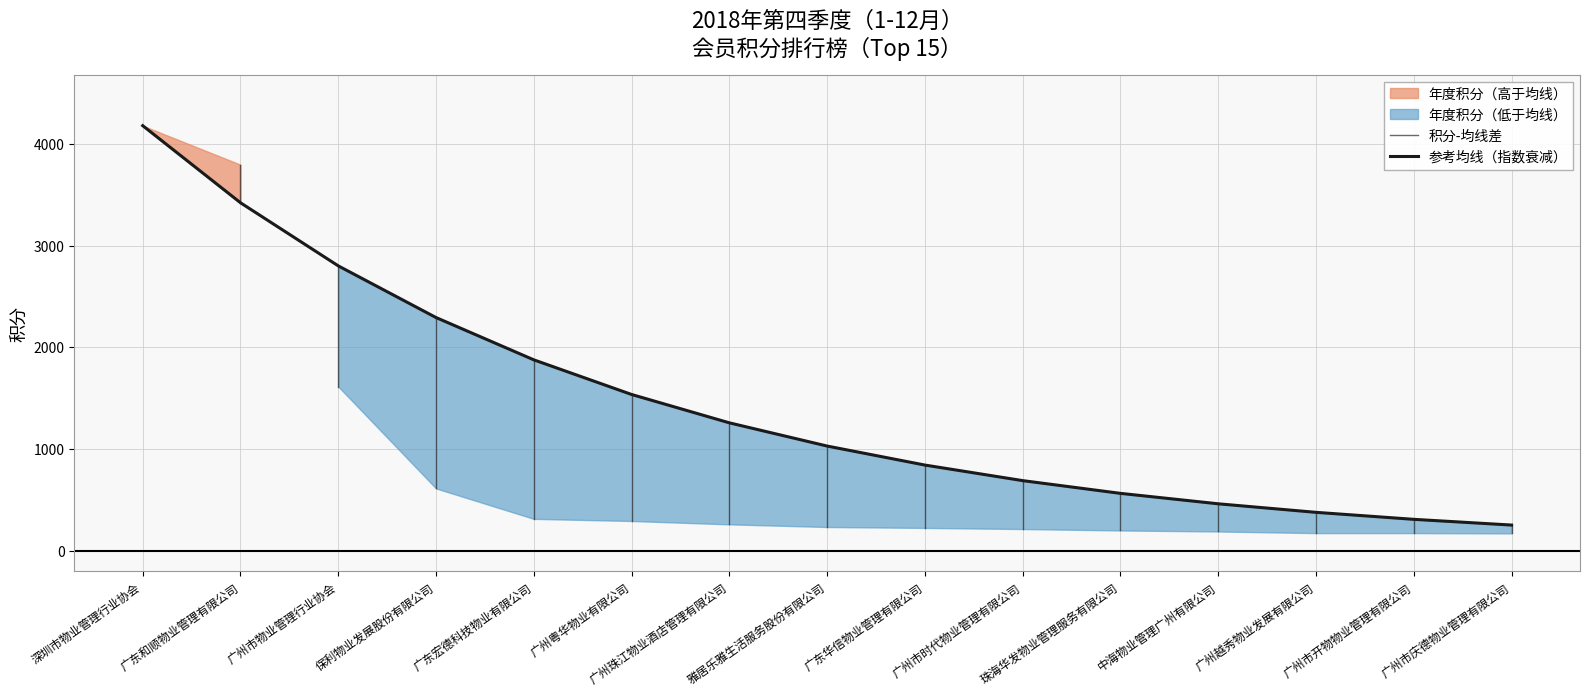

What is the difference between the values at 广州市时代物业管理有限公司 and 广州市开物物业管理有限公司?

40